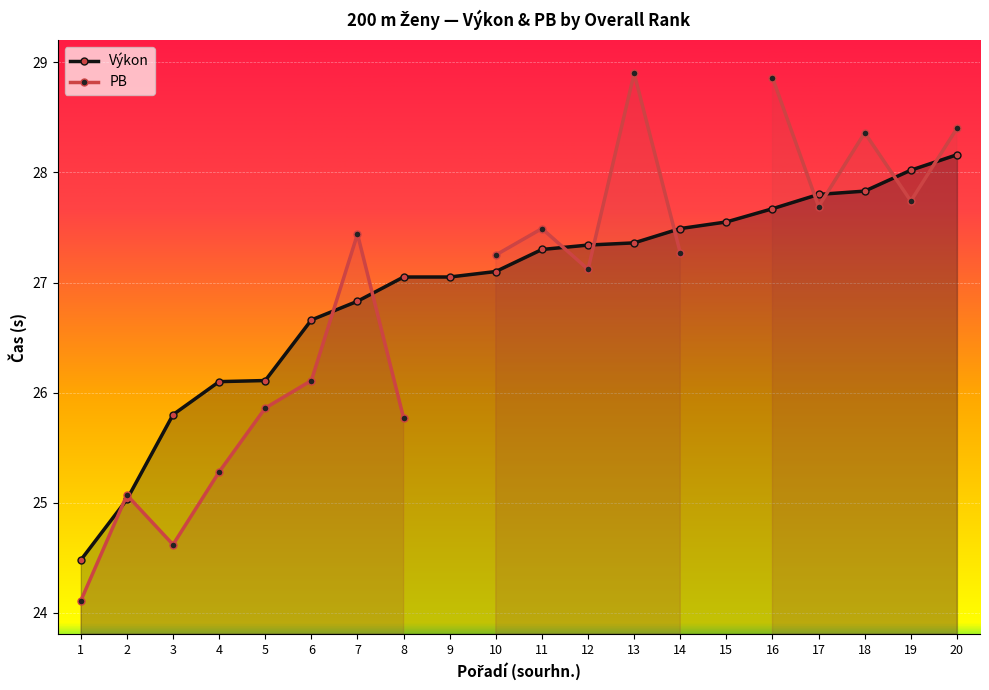

What is the value of the 3rd point from the left?

25.8